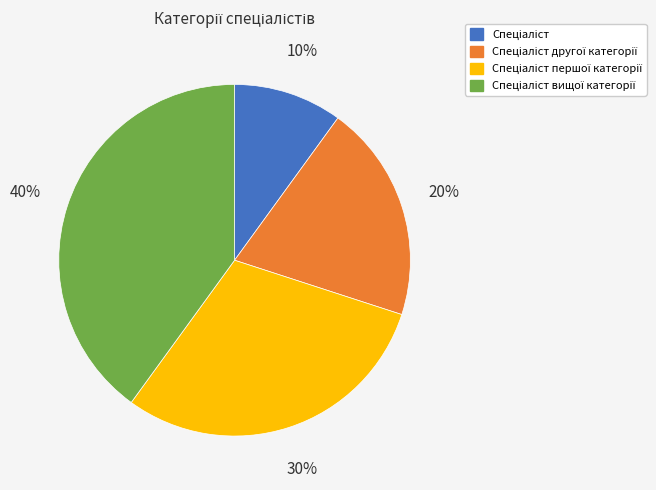

To the nearest percent, what is the difference between the largest and smallest slice percentages?

30%